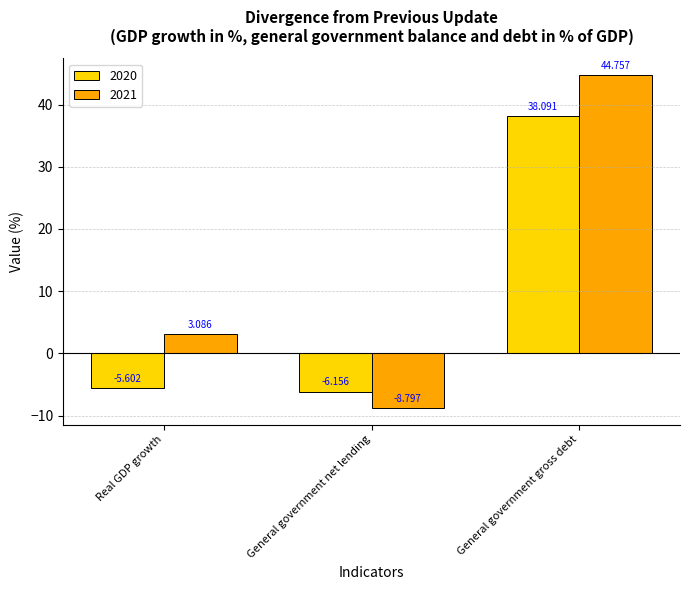

What is the sum of the 2021 values at General government gross debt and Real GDP growth?

47.8